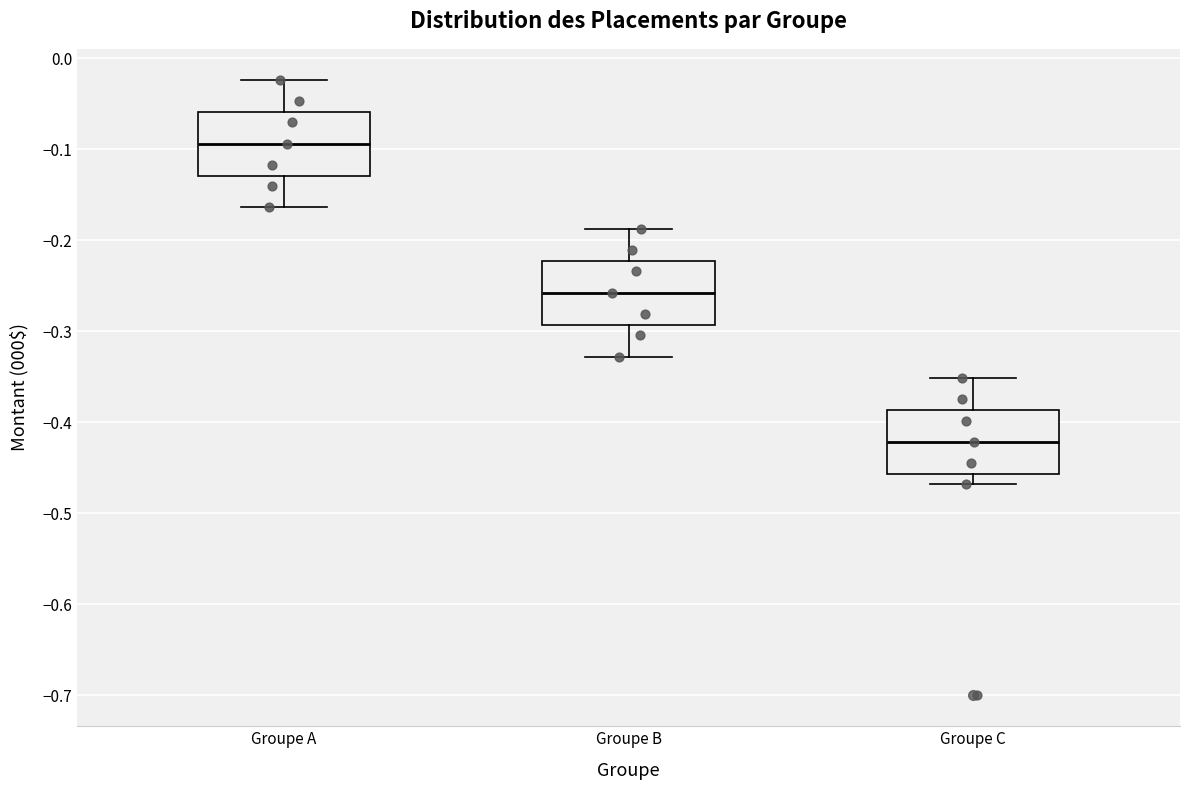

Reading left to right, read every box against the y-axis: the position of its median line, the range the box covers, and the ends of its whiskers. The values are not printed on the chart, so give them approximately, as read against the axis.

Groupe A: median -0.09, box -0.13 to -0.06, whiskers -0.16 to -0.02
Groupe B: median -0.26, box -0.29 to -0.22, whiskers -0.33 to -0.19
Groupe C: median -0.42, box -0.46 to -0.39, whiskers -0.47 to -0.35